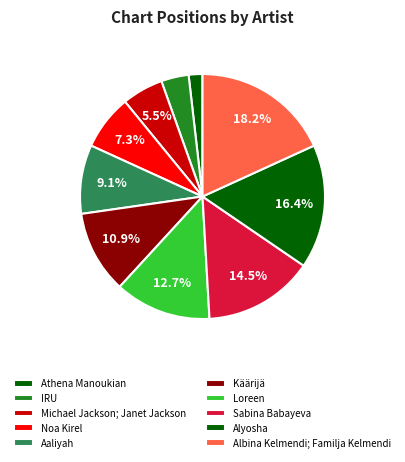

Count the number of slices in the pie.

10